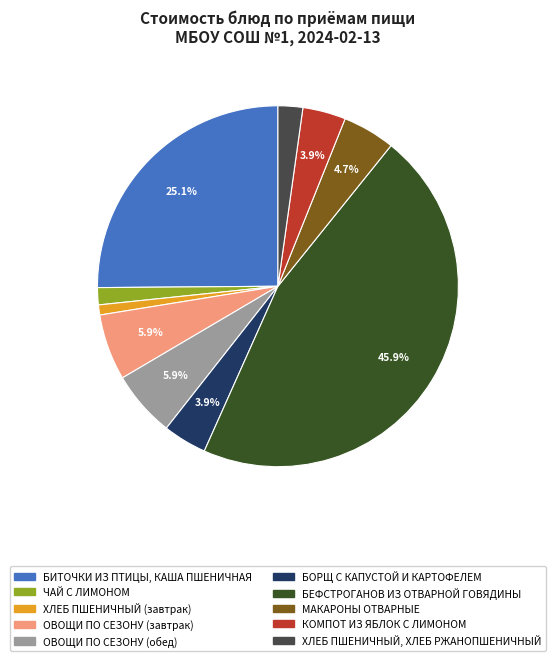

Approximately how many times larger is the value at ОВОЩИ ПО СЕЗОНУ (завтрак) compared to ОВОЩИ ПО СЕЗОНУ (обед)?

1.0